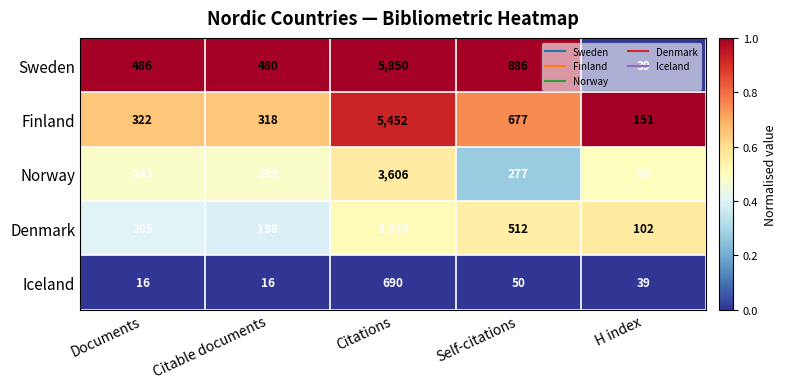

What is the total value across all series at Self-citations?

2402